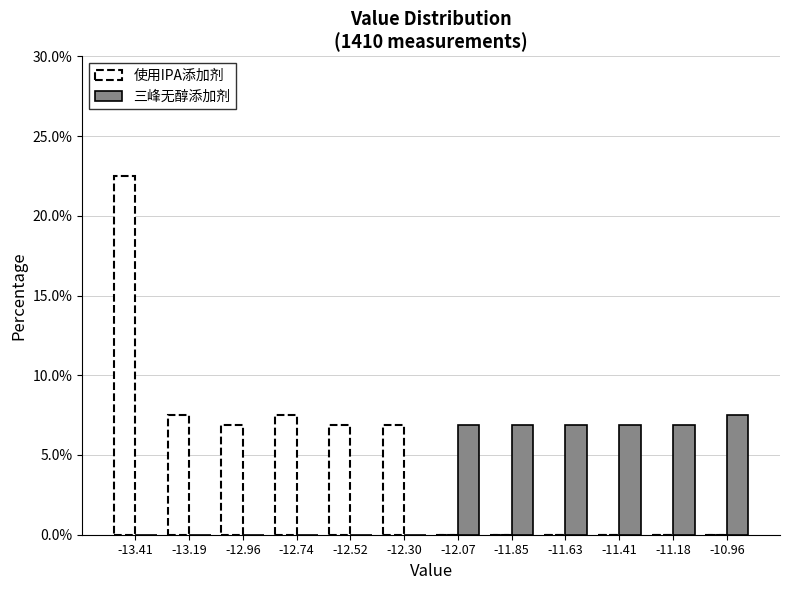

In the 使用IPA添加剂 series, which range on the x-axis has the tallest bar?

-13.50 to -13.30